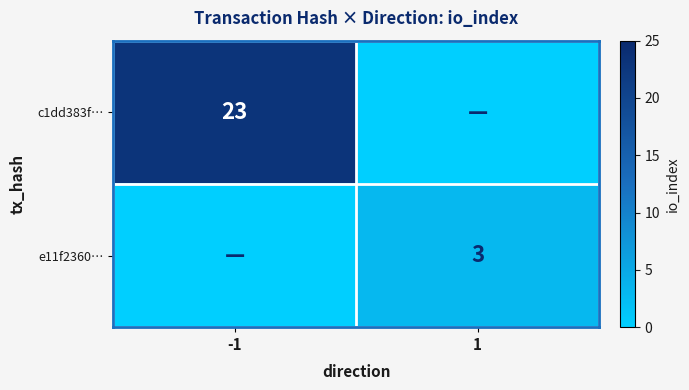

Is it true that c1dd383f… equals 23 at -1?

True